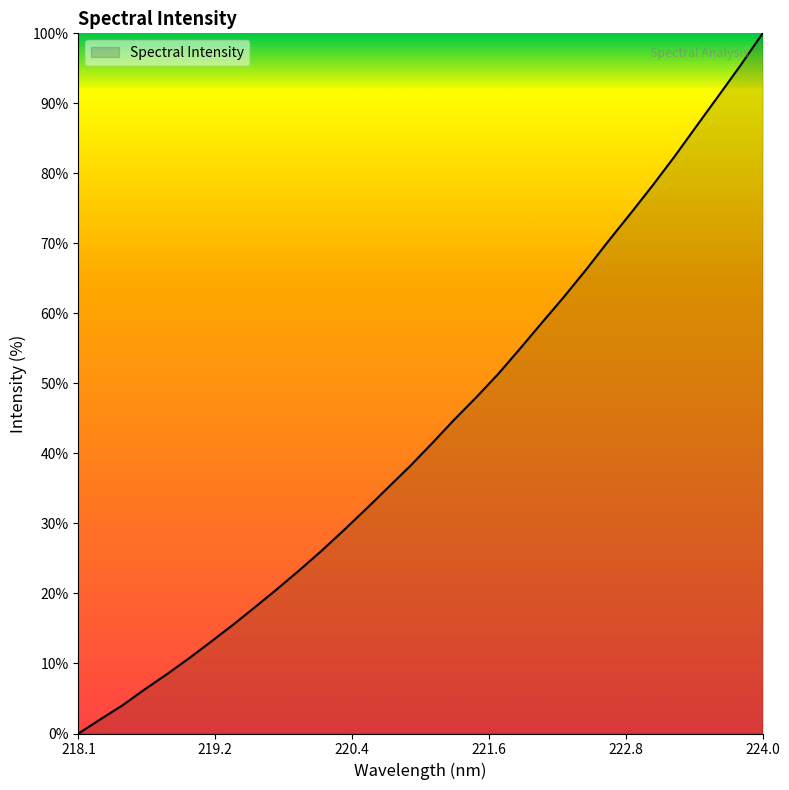

What is the greatest value displayed?

100.0